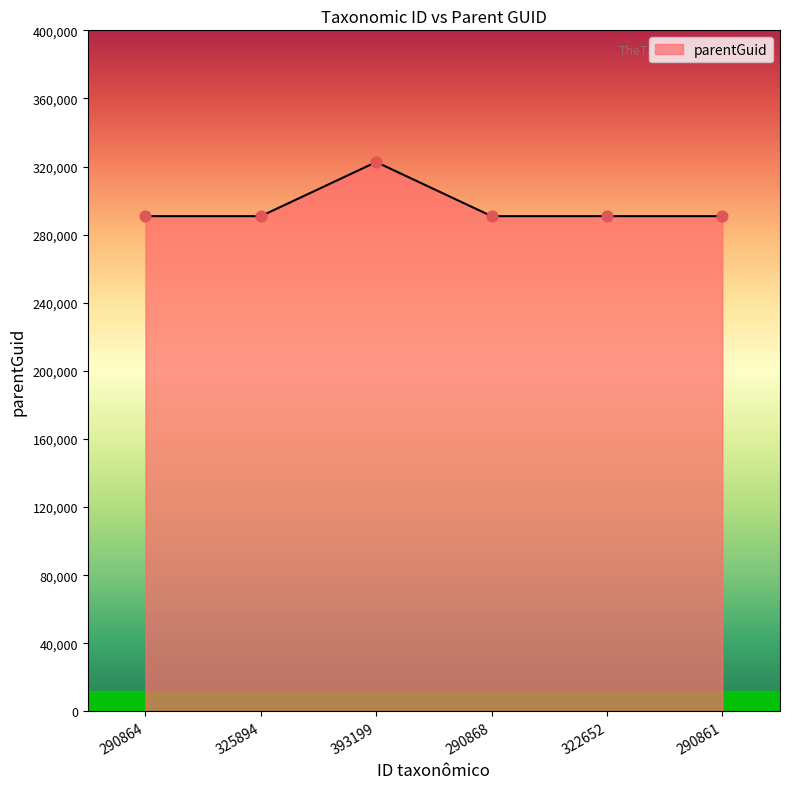

What is the ratio of the value at 325894 to the value at 393199?

0.9